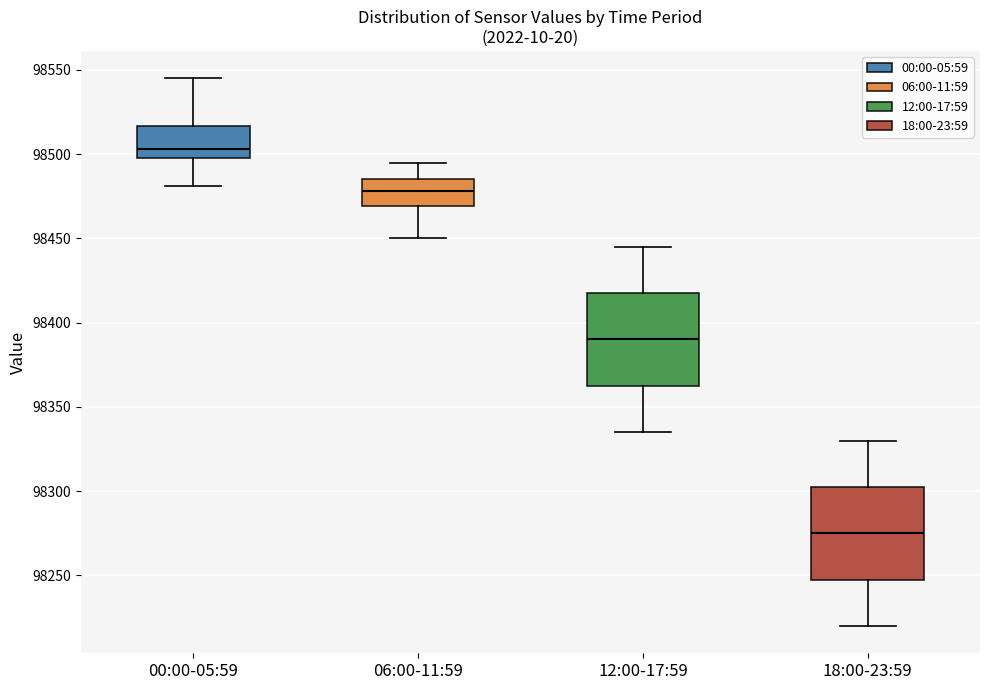

Reading left to right, transcribe this box plot: for each box, give where its median line is, the range the box spans, and where its two whiskers end, as read against the y-axis. The values are not printed on the chart, so give them approximately, as read against the axis.

00:00-05:59: median 98505, box 98500 to 98515, whiskers 98480 to 98545
06:00-11:59: median 98480, box 98470 to 98485, whiskers 98450 to 98495
12:00-17:59: median 98390, box 98365 to 98420, whiskers 98335 to 98445
18:00-23:59: median 98275, box 98250 to 98305, whiskers 98220 to 98330